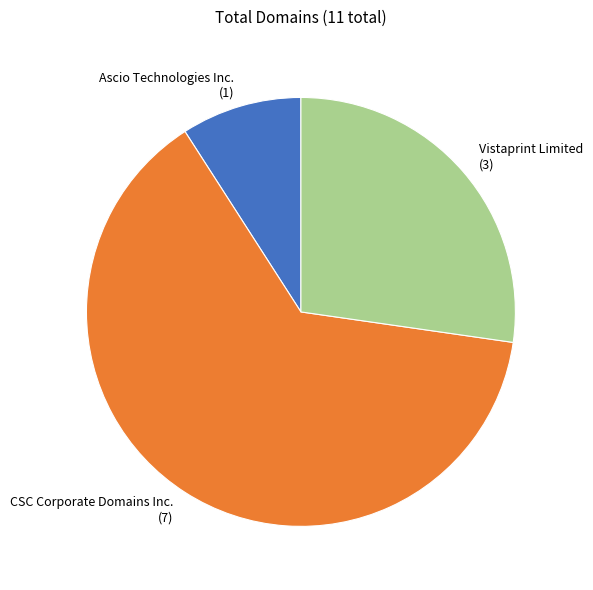

Rank the categories by value from highest to lowest.

CSC Corporate Domains Inc., Vistaprint Limited, Ascio Technologies Inc.